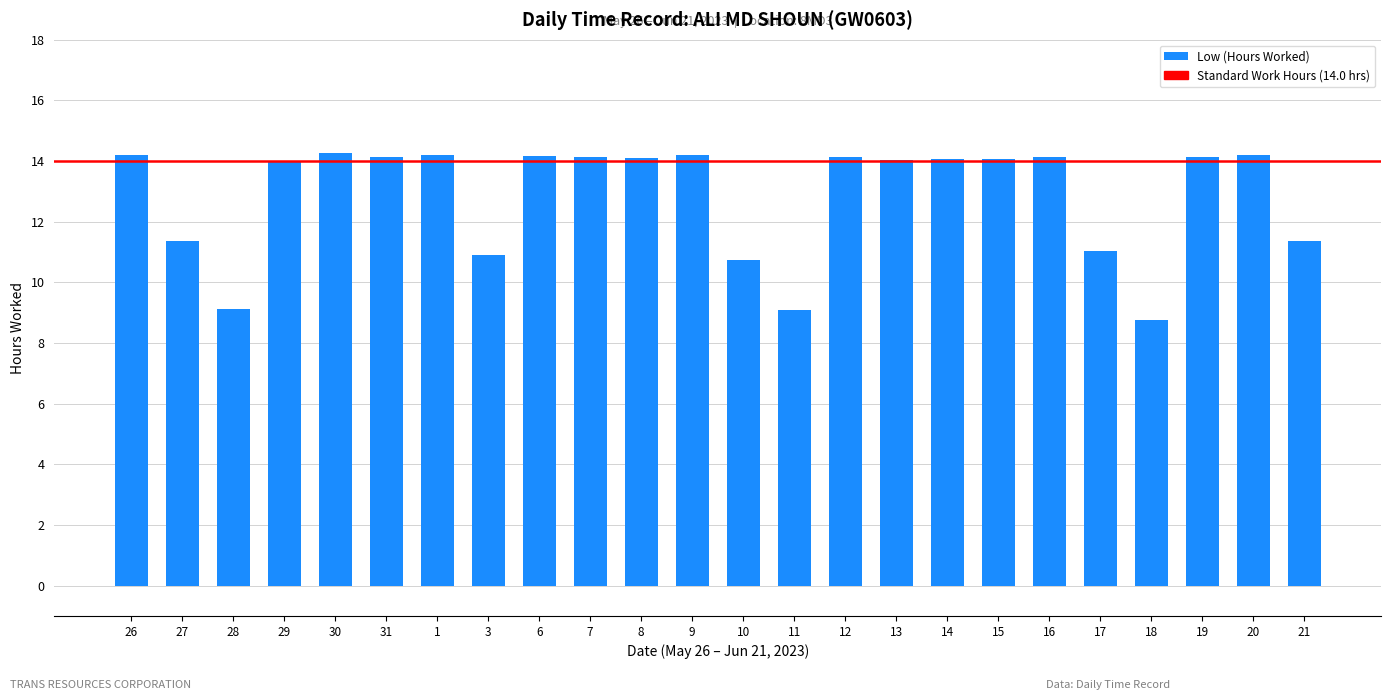

What is the label of the 8th bar from the right?

14